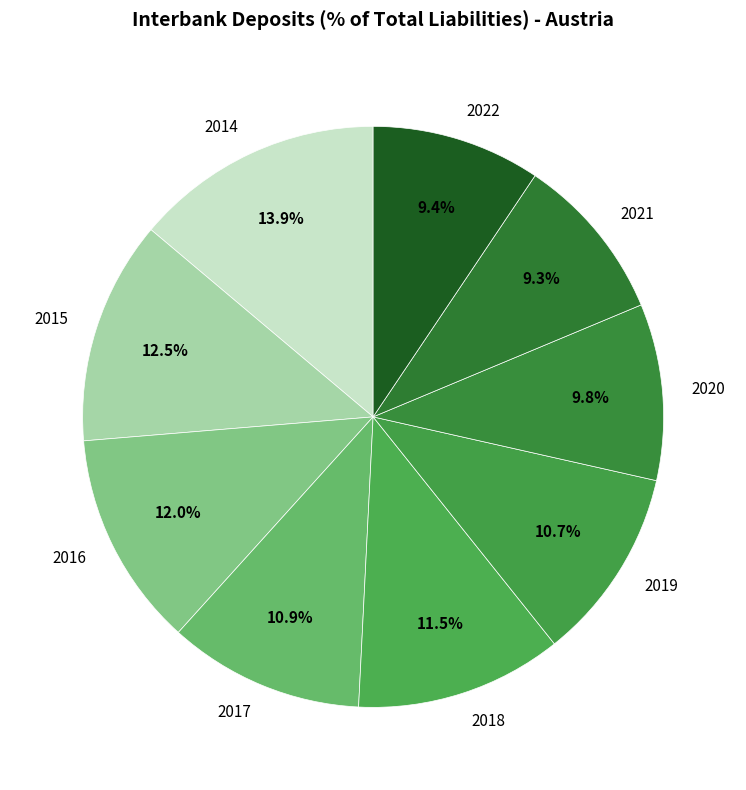

To the nearest percent, what is the difference between the largest and smallest slice percentages?

5%